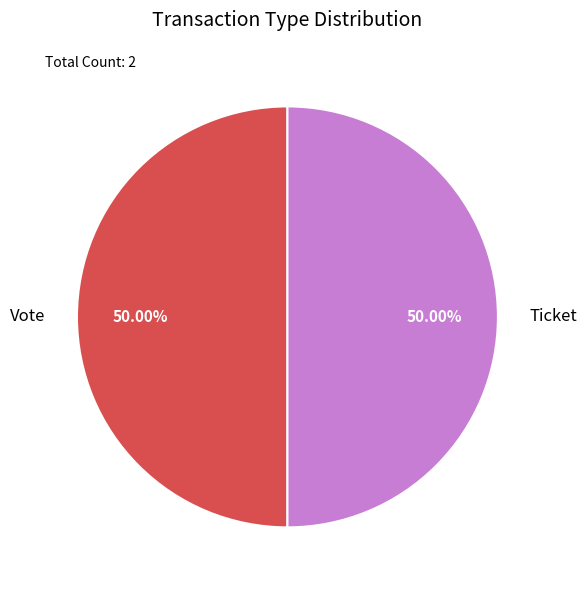

What is the ratio of the value at Vote to the value at Ticket?

1.0